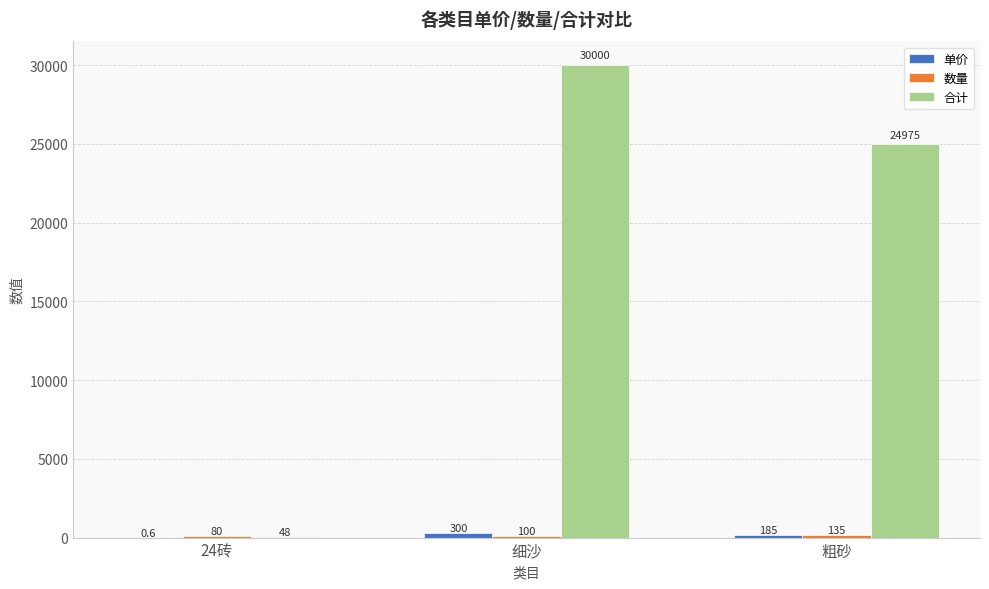

Is it true that 合计 equals 24975.0 at 粗砂?

True